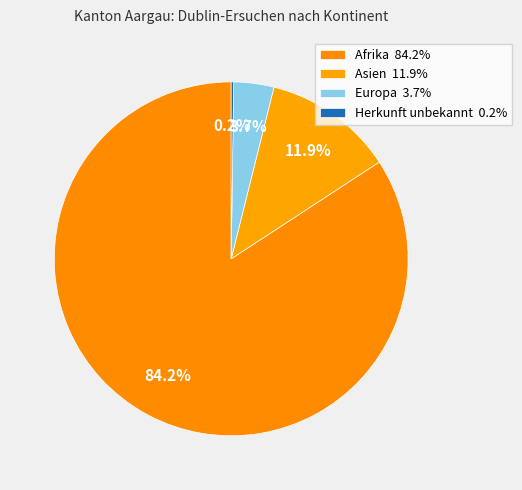

To the nearest percent, what is the difference between the largest and smallest slice percentages?

84%